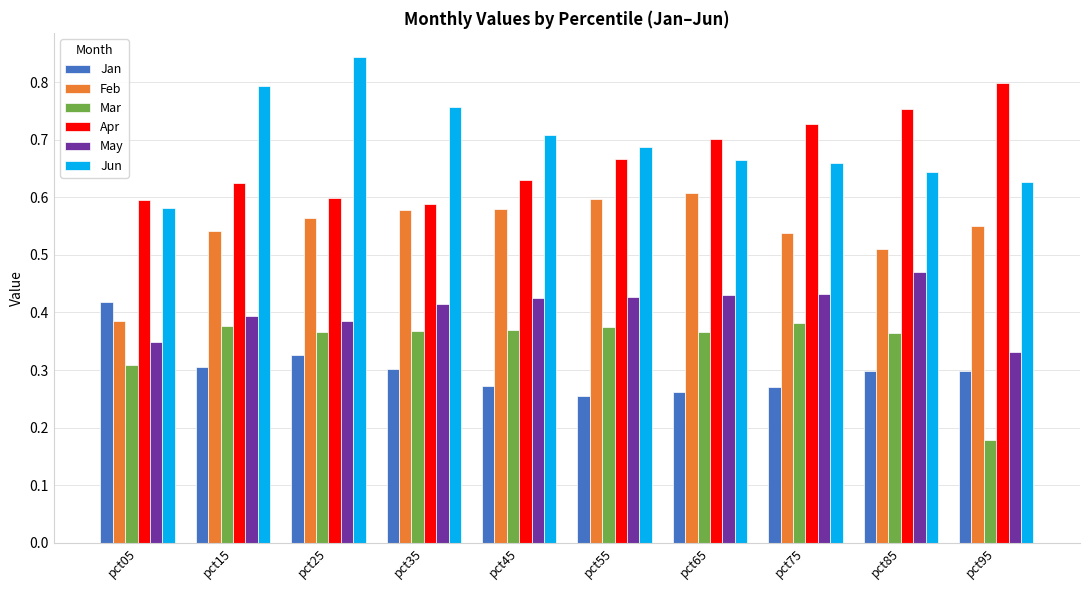

Between pct05 and pct15, which series saw the biggest shift?

Jun